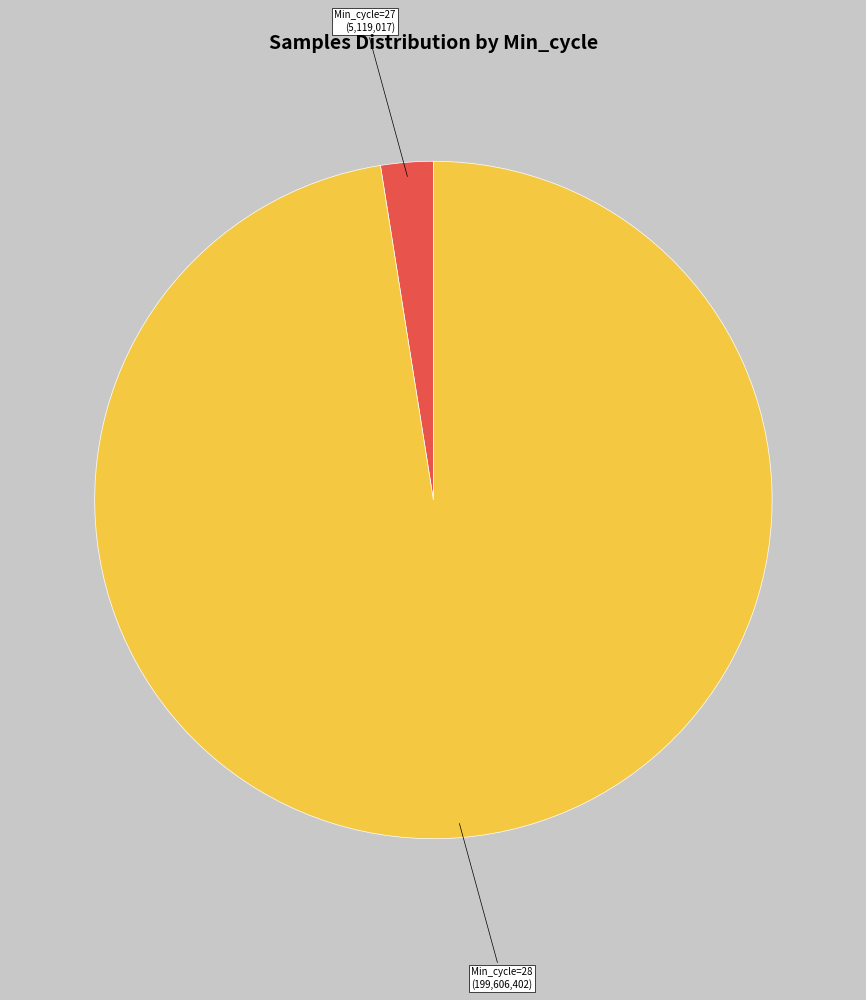

Does any single category account for the majority?

Yes